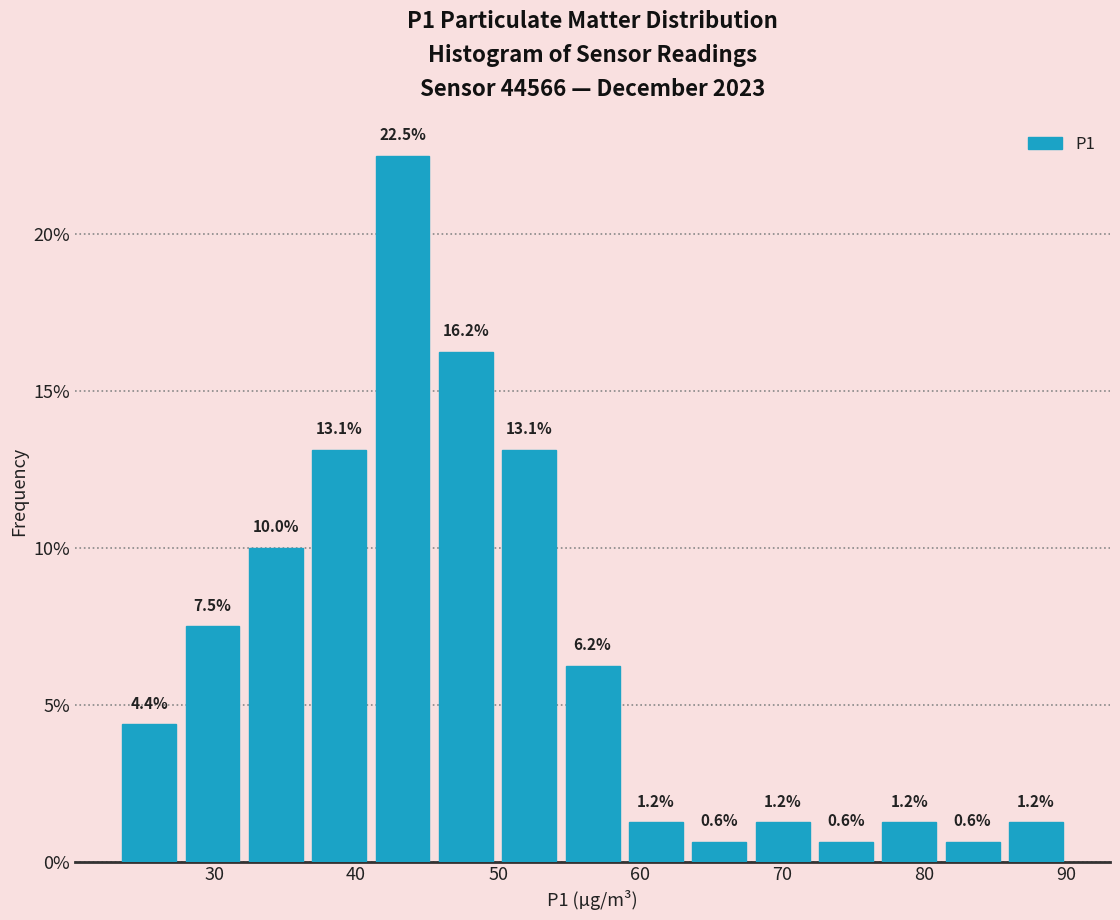

Reading left to right, list every bar in this chart as the range it spans on the x-axis followed by its height. The bar edges are not printed on the chart, so give them approximately, as read against the axis.

23 to 28: 4.4
28 to 32: 7.5
32 to 37: 10.0
37 to 41: 13.1
41 to 46: 22.5
46 to 50: 16.2
50 to 54: 13.1
54 to 59: 6.2
59 to 63: 1.2
63 to 68: 0.6
68 to 72: 1.2
72 to 77: 0.6
77 to 81: 1.2
81 to 86: 0.6
86 to 90: 1.2